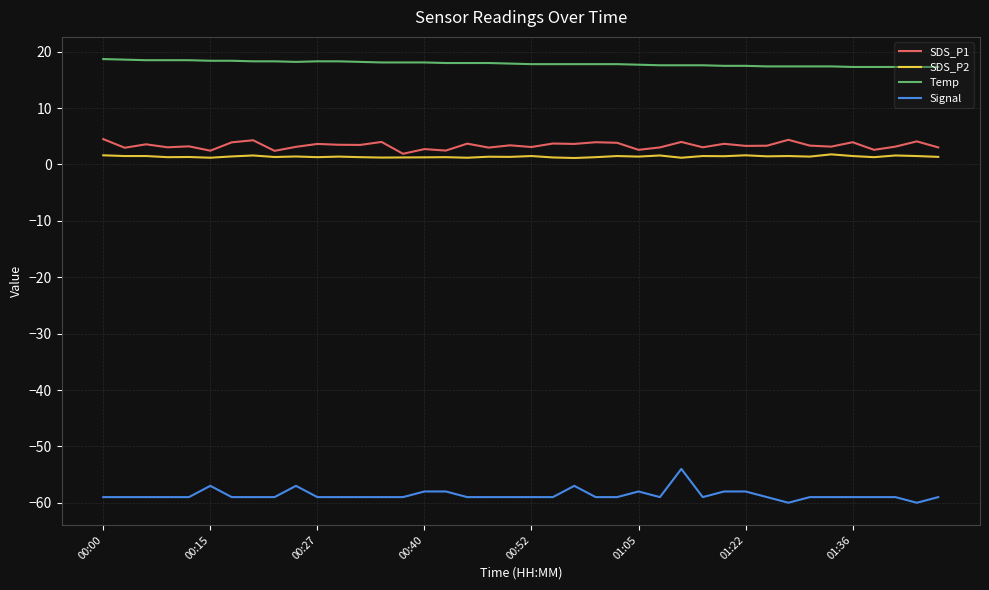

True or false: Signal and SDS_P2 cross at least once.

False